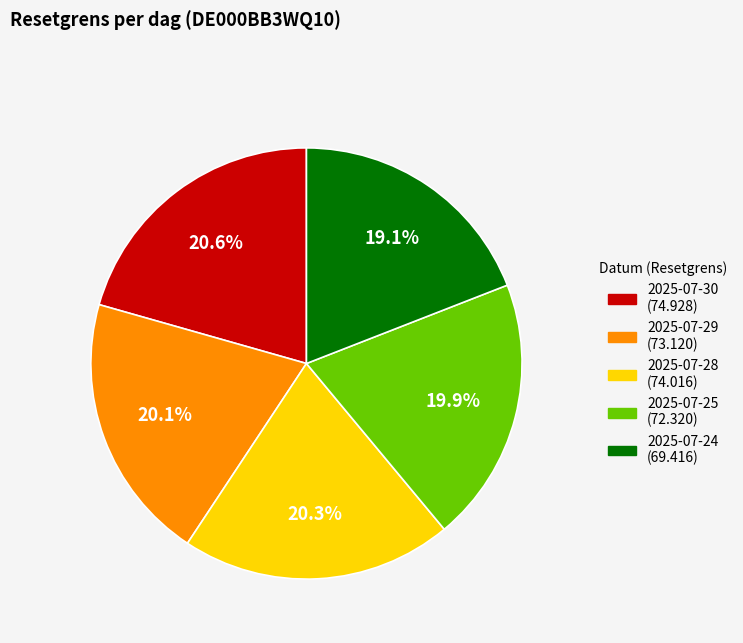

Does any single category account for the majority?

No